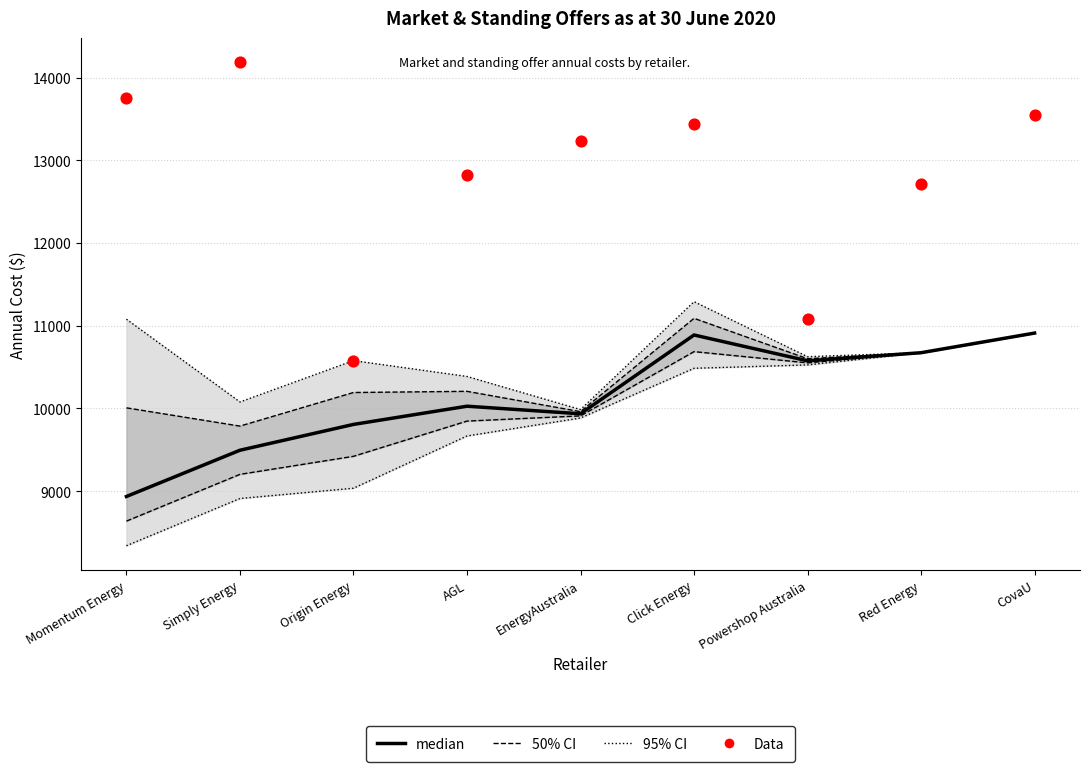

Which series has the largest total across all categories?

Data